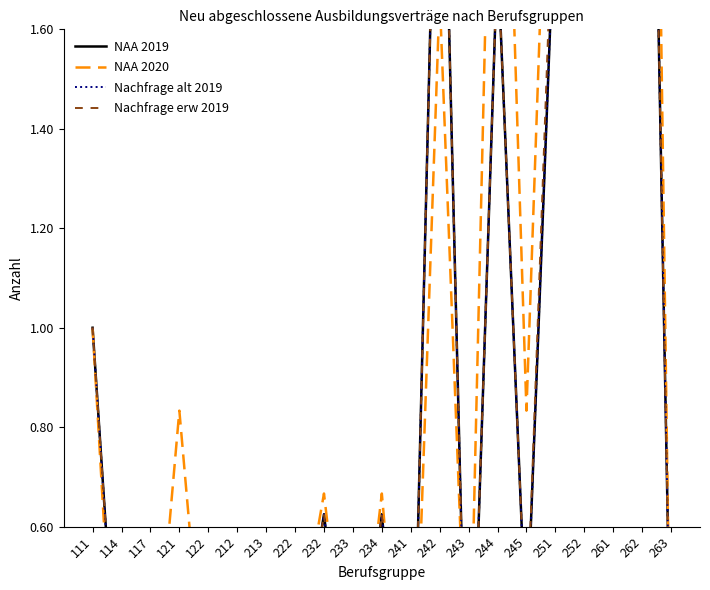

What is the sum of the NAA 2020 values at 213 and 111?

1.2